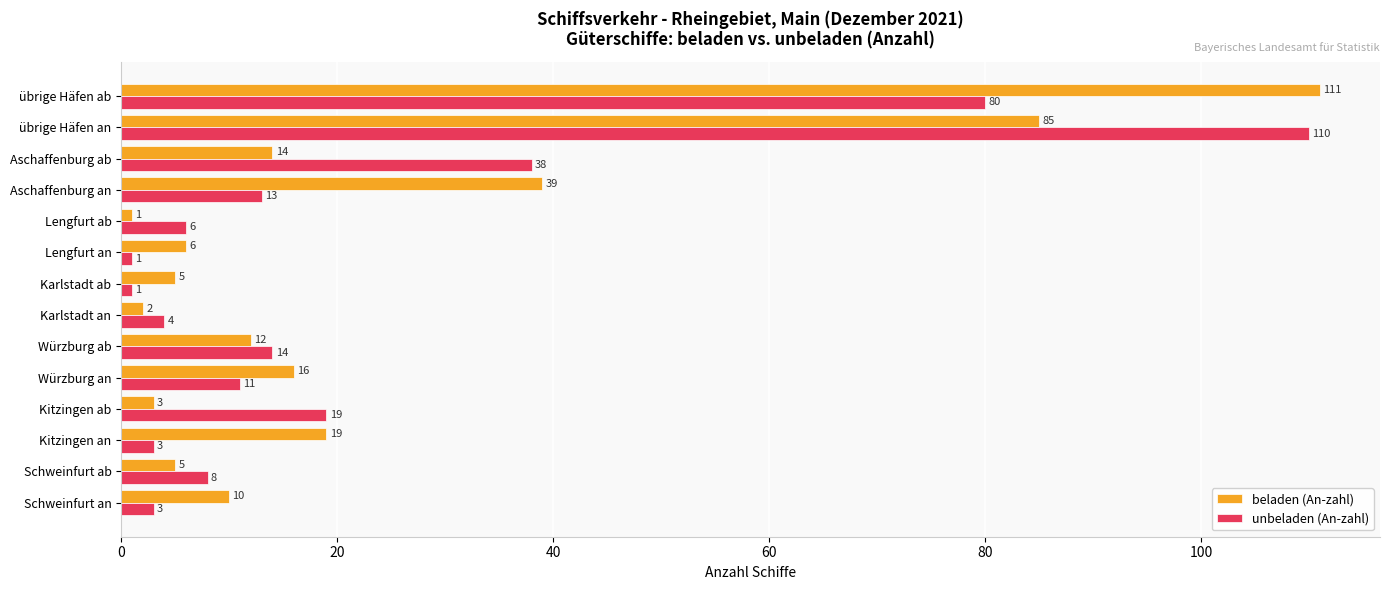

At übrige Häfen an, list the series in order from smallest to largest.

beladen (An-zahl), unbeladen (An-zahl)